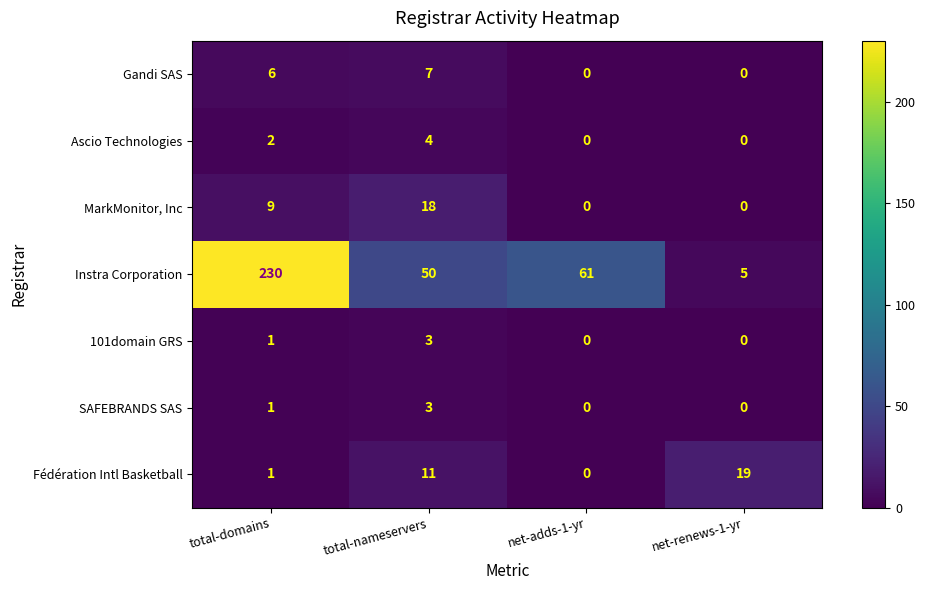

At which category is the sum across all series the highest?

total-domains